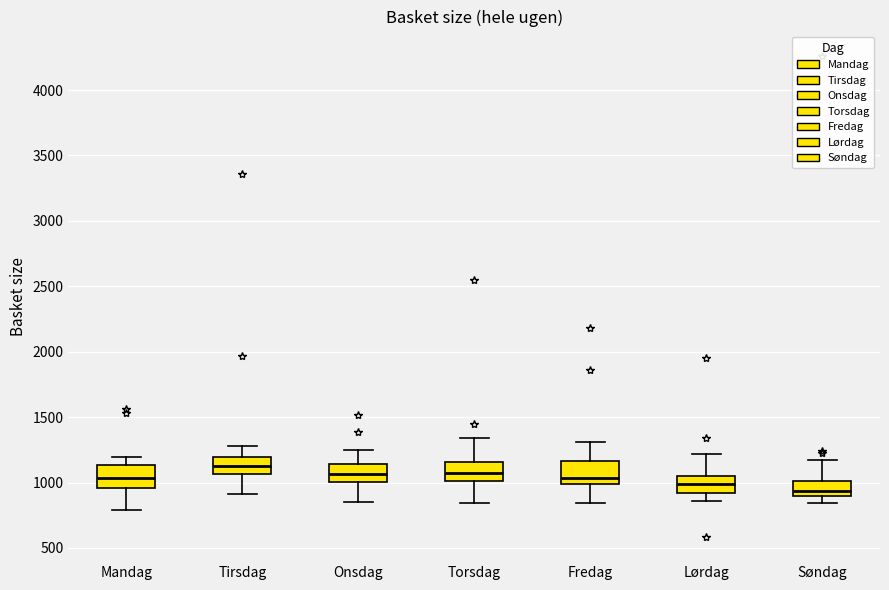

Reading left to right, read every box against the y-axis: the position of its median line, the range the box covers, and the ends of its whiskers. The values are not printed on the chart, so give them approximately, as read against the axis.

Mandag: median 1050, box 950 to 1150, whiskers 800 to 1200
Tirsdag: median 1150, box 1050 to 1200, whiskers 900 to 1300
Onsdag: median 1050, box 1000 to 1150, whiskers 850 to 1250
Torsdag: median 1100, box 1000 to 1150, whiskers 850 to 1350
Fredag: median 1050, box 1000 to 1150, whiskers 850 to 1300
Lørdag: median 1000, box 900 to 1050, whiskers 850 to 1200
Søndag: median 950, box 900 to 1000, whiskers 850 to 1150